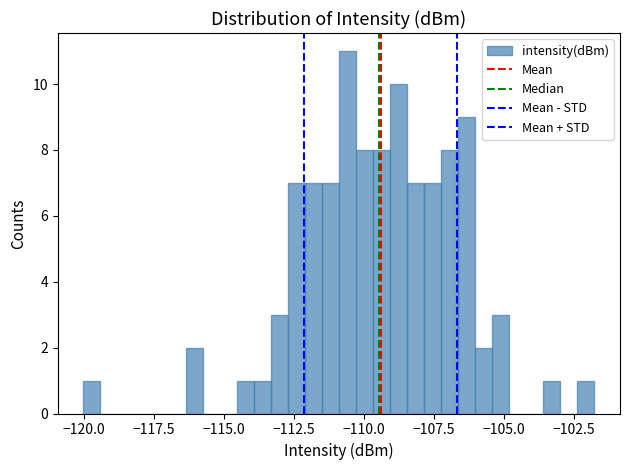

Read against the x-axis, roughly where is the centre of the tallest bar?

-110.5